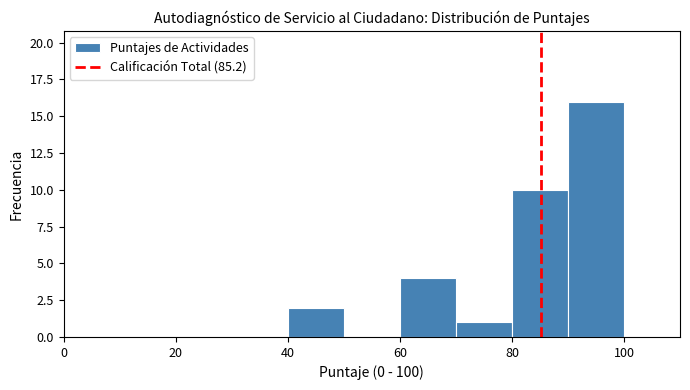

What is the height of the bar covering 40 to 50 on the x-axis? The values are not printed on the chart, so give them approximately, as read against the axis.

2